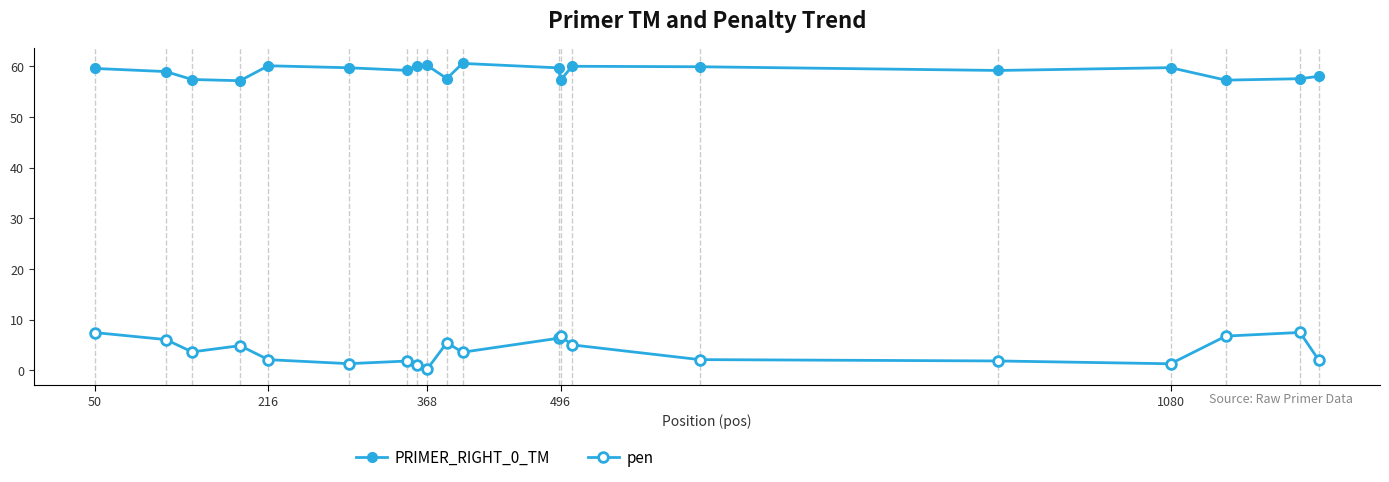

How many lines are shown in the chart?

2